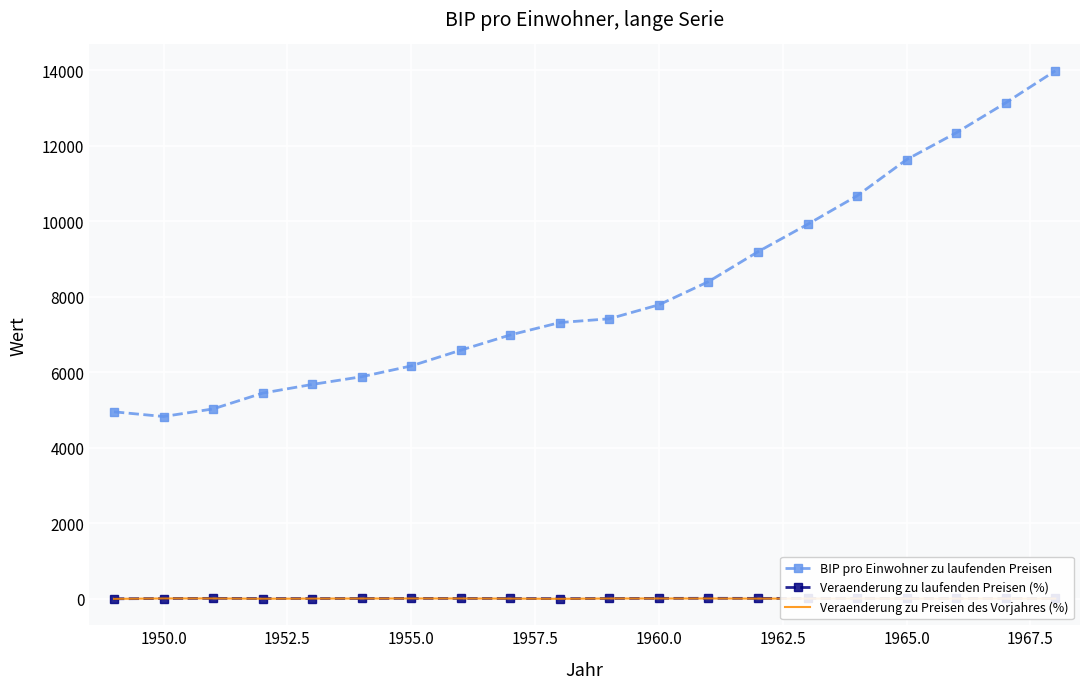

What is the sum of all Veraenderung zu laufenden Preisen (%) values?

113.0